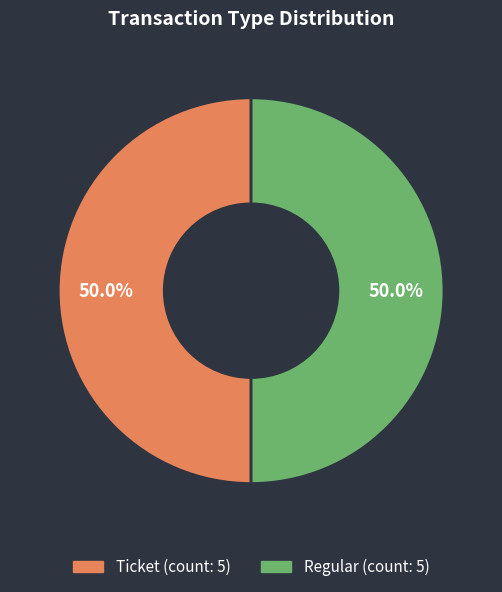

To the nearest percent, what is the difference between the largest and smallest slice percentages?

0%